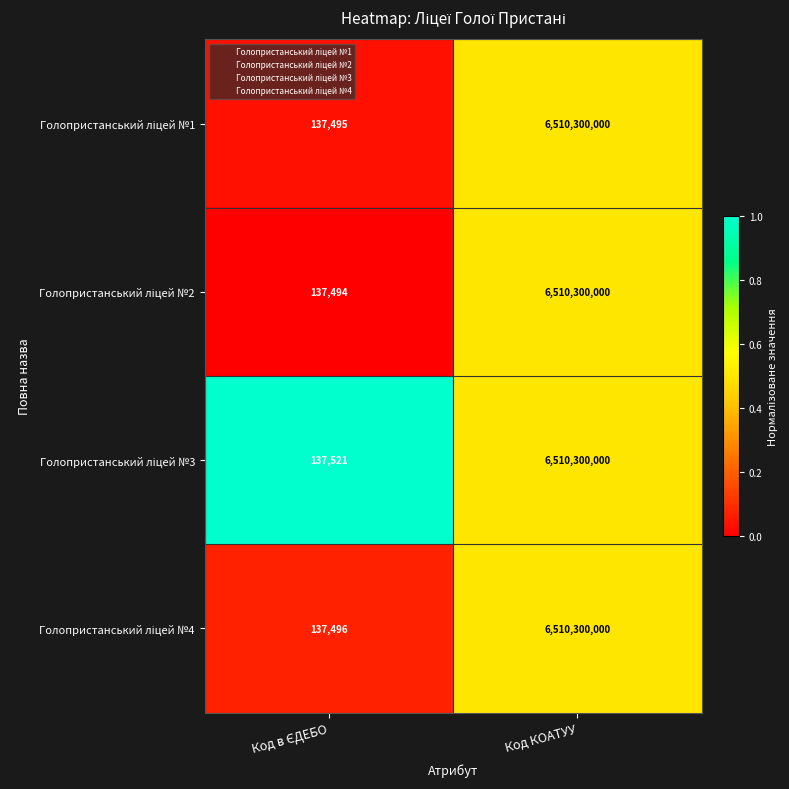

At which category does the chart reach its peak across all series?

Код КОАТУУ